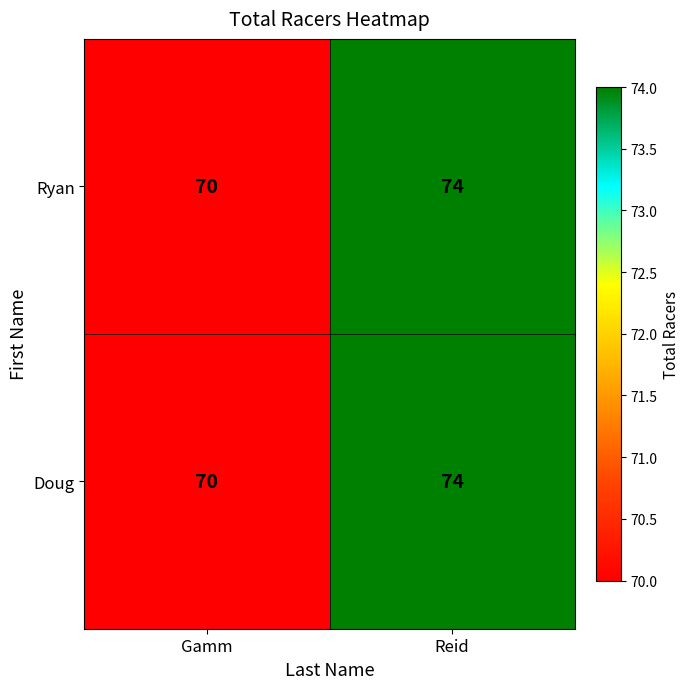

What is the average value of the Ryan series?

72